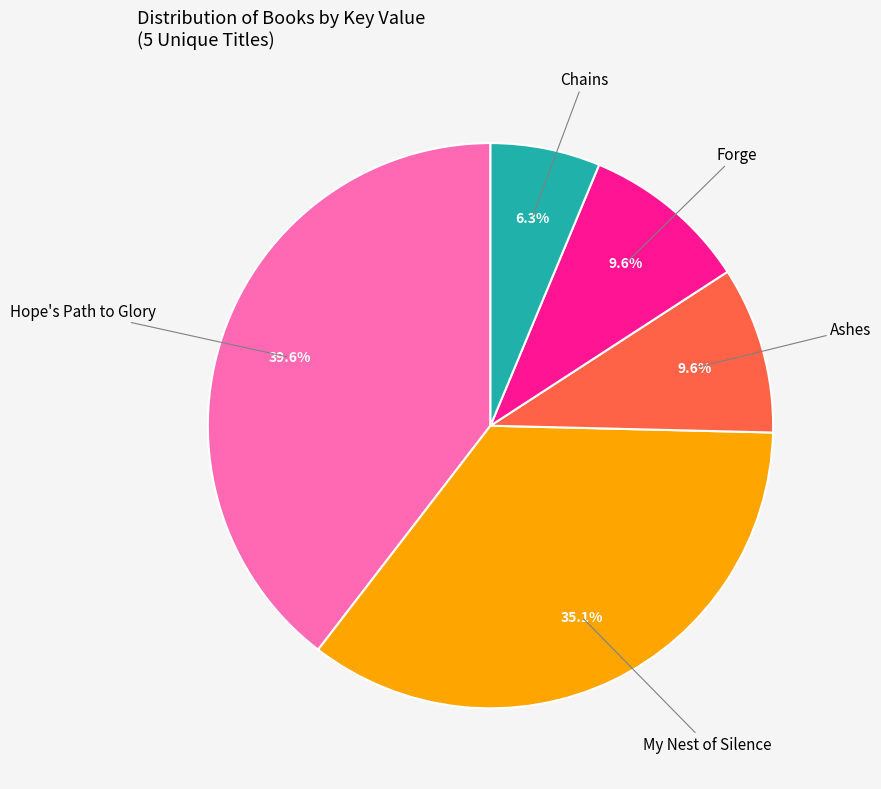

How many segments does this pie chart have?

5